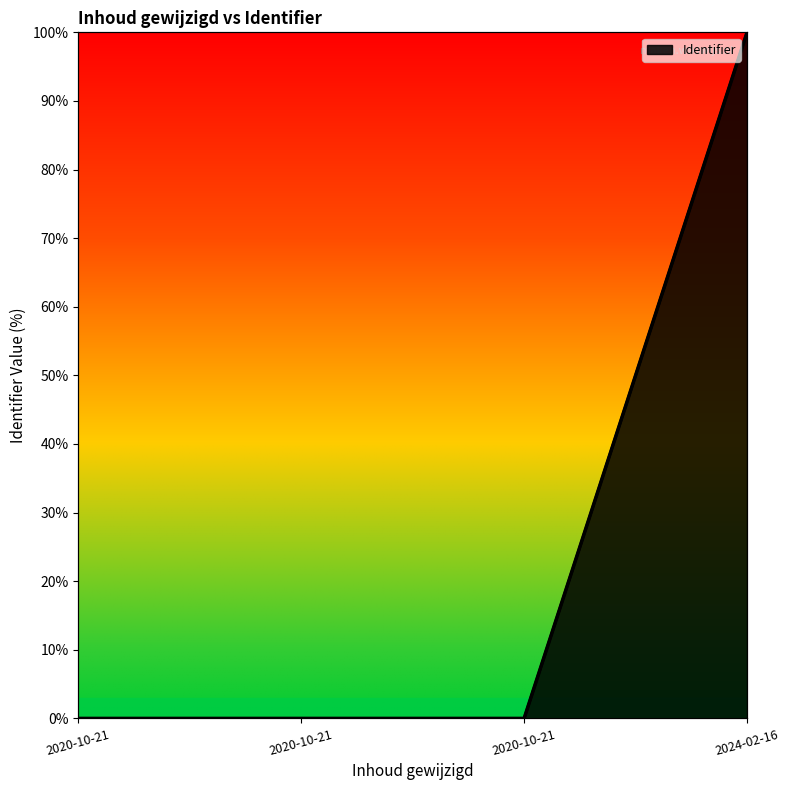

Which has a higher value, 2020-10-21 or 2020-10-21?

2020-10-21